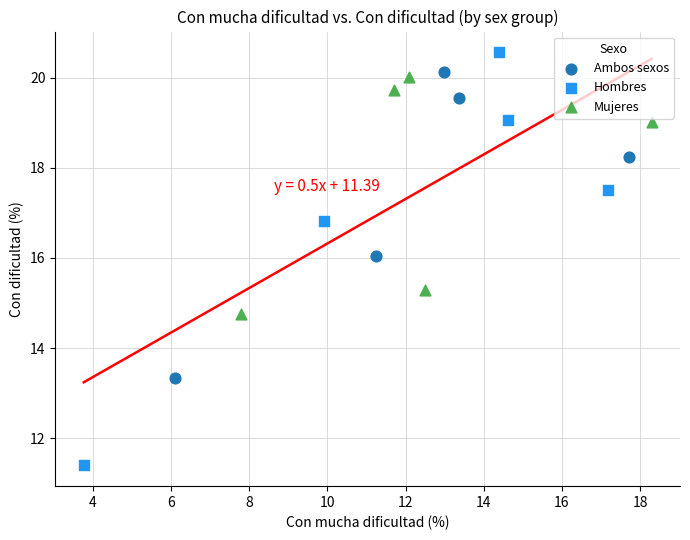

Which series contains the highest Y value?

Hombres